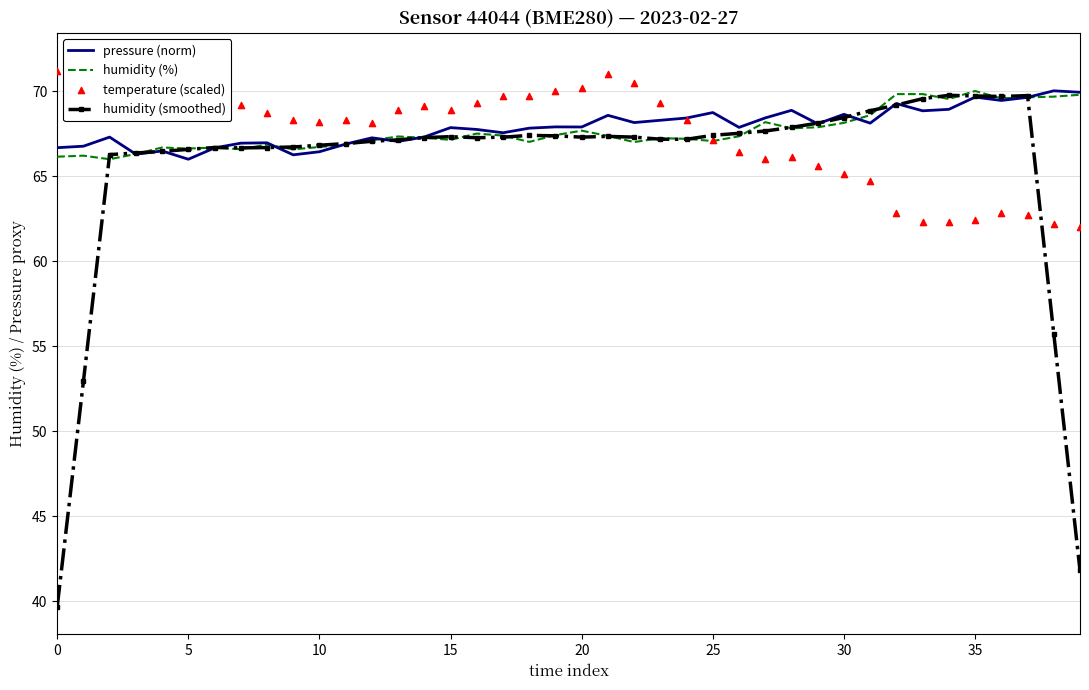

Is the value of humidity (%) at 16 greater than the value of temperature (scaled) at 31?

Yes